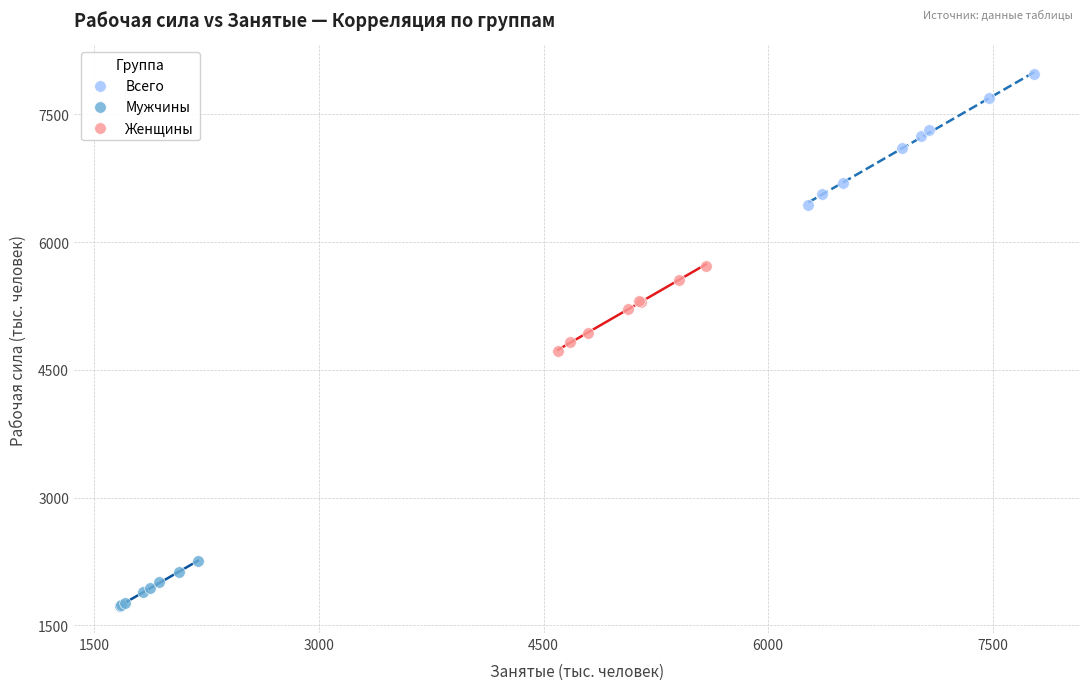

Which series contains the lowest Y value?

Мужчины